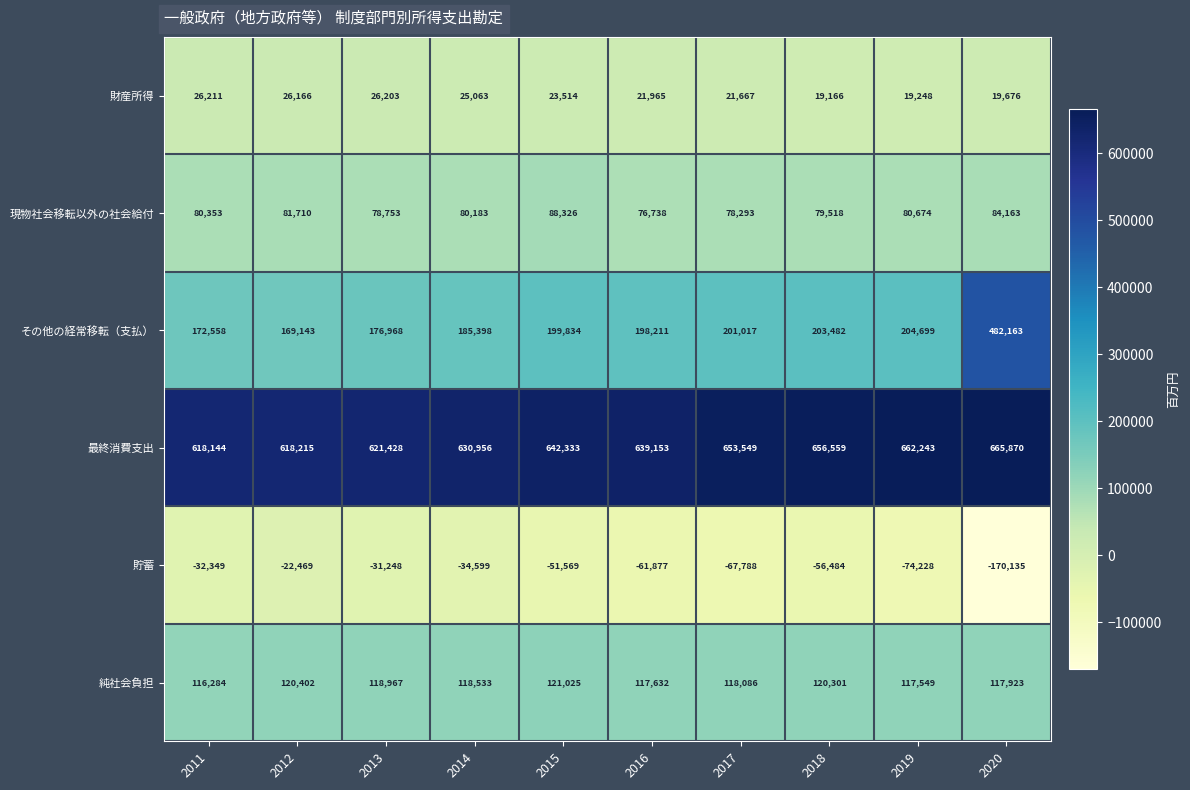

Which category has the highest value across all series?

2020